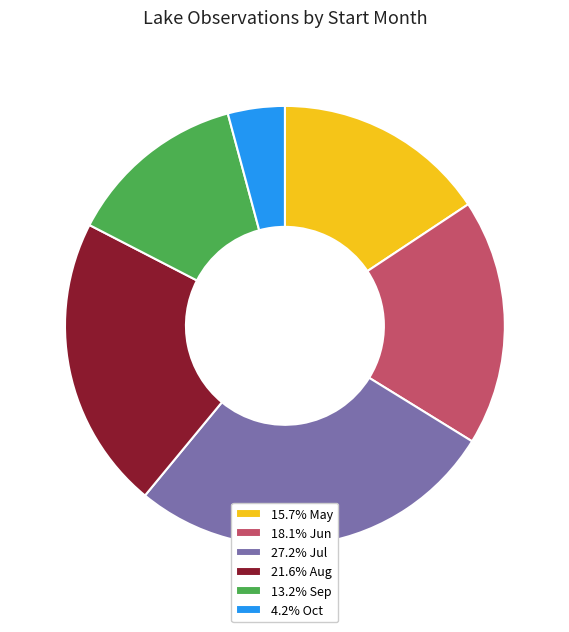

Approximately how many times larger is the value at 15.7% May compared to 18.1% Jun?

0.9